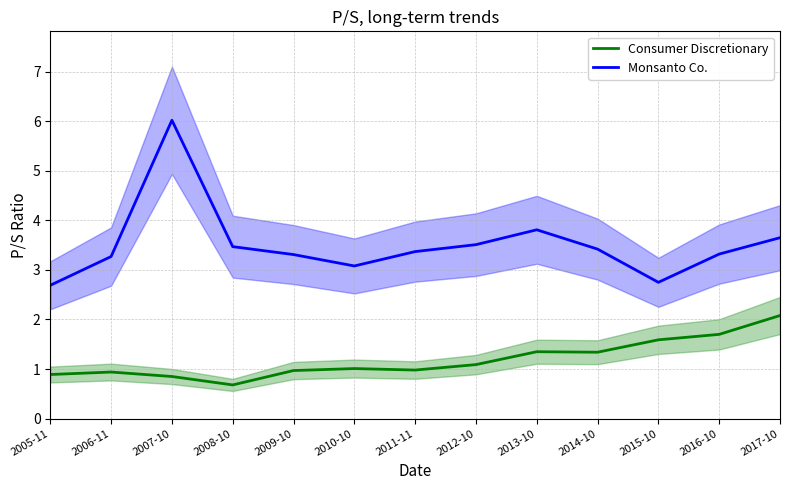

What is the greatest value displayed?

6.0